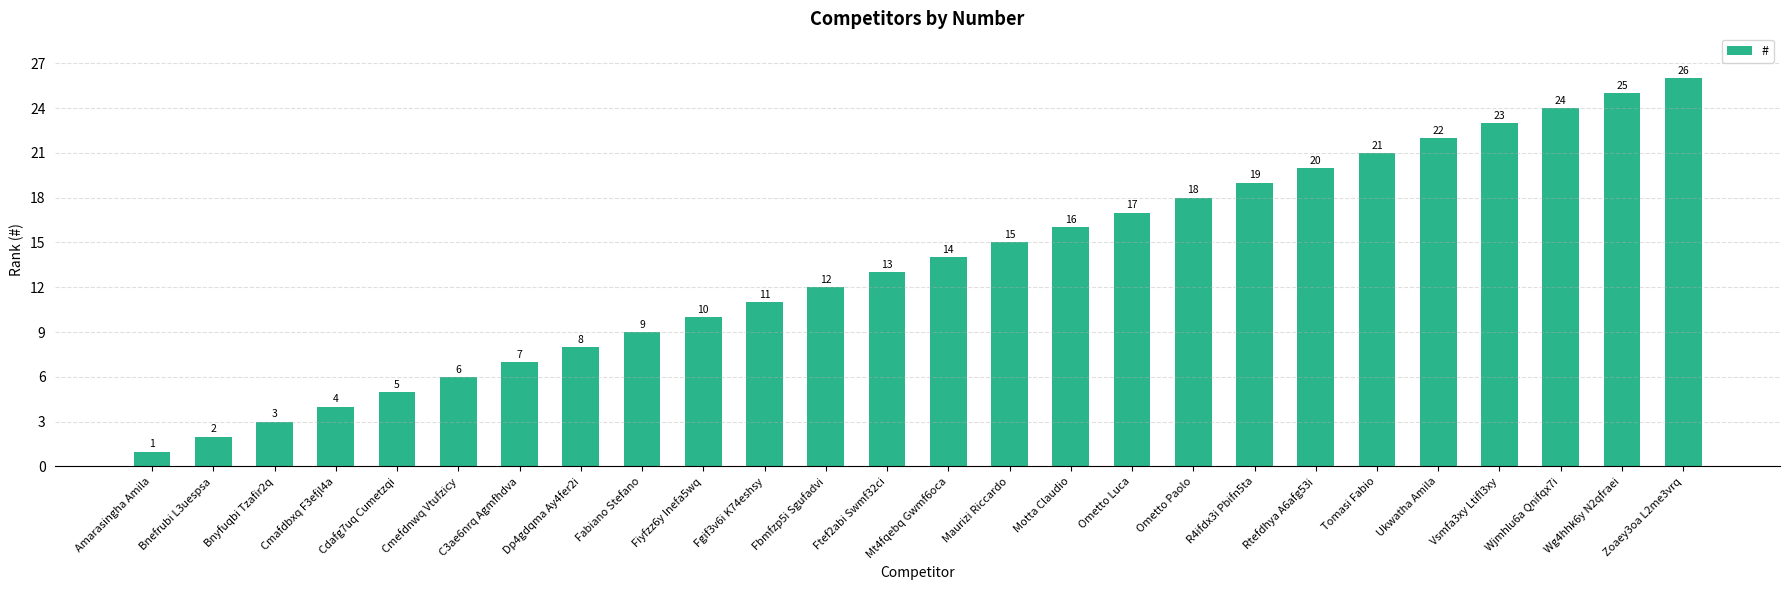

Reading right to left, what are all the values shown in this chart?

Zoaey3oa L2me3vrq=26	Wg4hhk6y N2qfraei=25	Wjmhlu6a Qnifqx7i=24	Vsmfa3xy Ltifl3xy=23	Ukwatha Amila=22	Tomasi Fabio=21	Rtefdhya A6afg53i=20	R4ifdx3i Pbifn5ta=19	Ometto Paolo=18	Ometto Luca=17	Motta Claudio=16	Maurizi Riccardo=15	Mt4fqebq Gwmf6oca=14	Ftef2abi Swmf32ci=13	Fbmfzp5i Sgufadvi=12	Fgif3v6i K74eshsy=11	Fiyfzz6y Inefa5wq=10	Fabiano Stefano=9	Dp4gdqma Ay4fer2i=8	C3ae6nrq Agmfhdva=7	Cmefdnwq Vtufzicy=6	Cdafg7uq Cumetzqi=5	Cmafdbxq F3efjl4a=4	Bnyfuqbi Tzafir2q=3	Bnefrubi L3uespsa=2	Amarasingha Amila=1